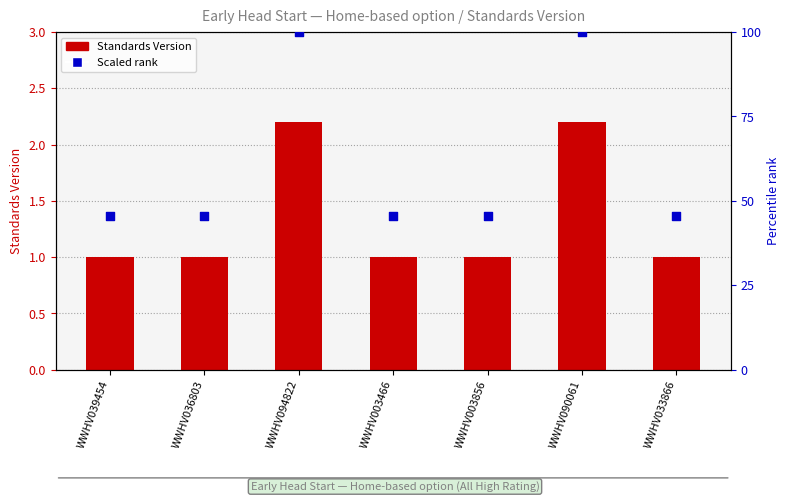

Which series has the largest Y range (max minus min)?

Standards Version (scaled)